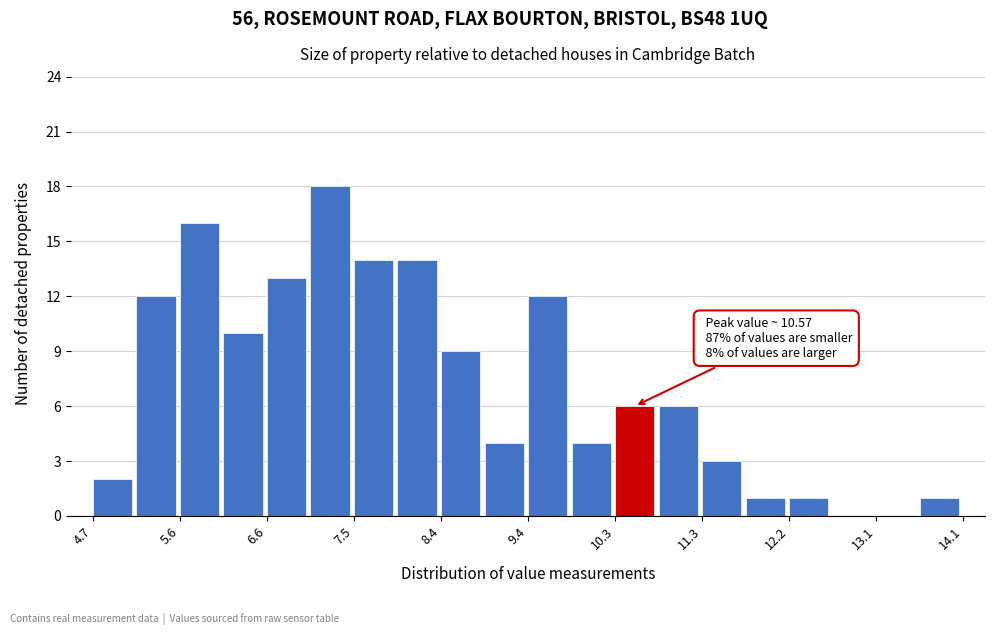

Over which range of the x-axis is the bar tallest?

7.0 to 7.5